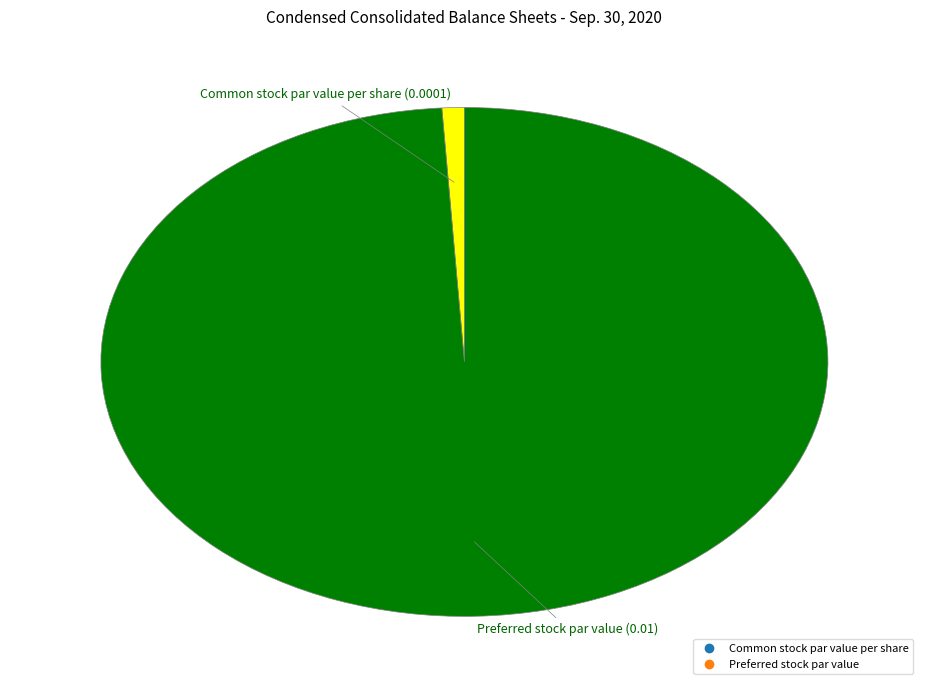

Is the sum of Preferred stock par value and Common stock par value per share greater than half?

Yes